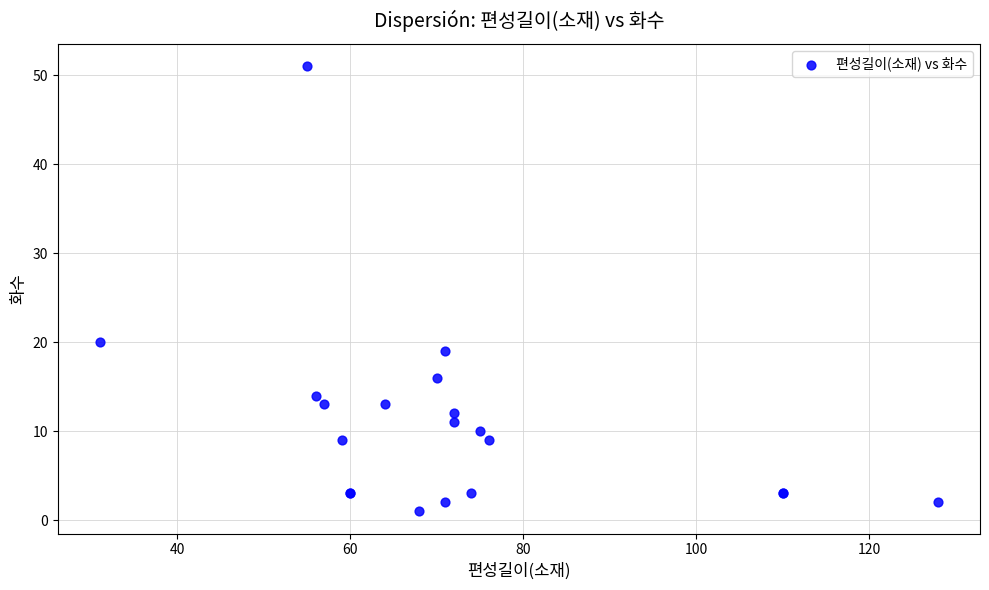

What Y value in the scatter plot is closest to 26?

20